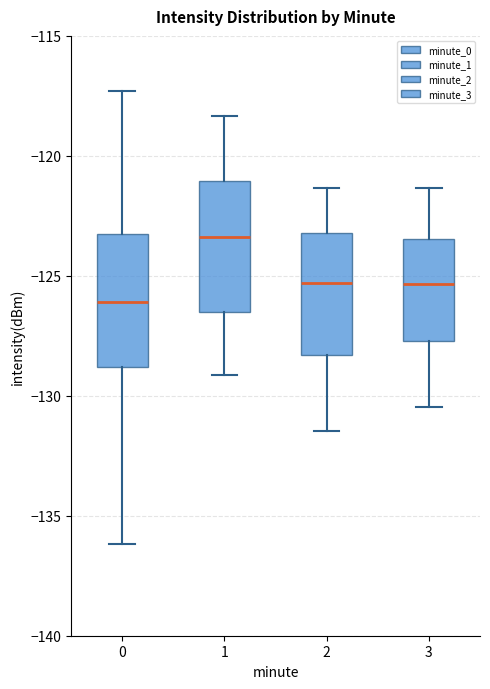

Reading left to right, read every box against the y-axis: the position of its median line, the range the box covers, and the ends of its whiskers. The values are not printed on the chart, so give them approximately, as read against the axis.

0: median -126.0, box -129.0 to -123.5, whiskers -136.0 to -117.5
1: median -123.5, box -126.5 to -121.0, whiskers -129.0 to -118.5
2: median -125.5, box -128.5 to -123.0, whiskers -131.5 to -121.5
3: median -125.5, box -127.5 to -123.5, whiskers -130.5 to -121.5